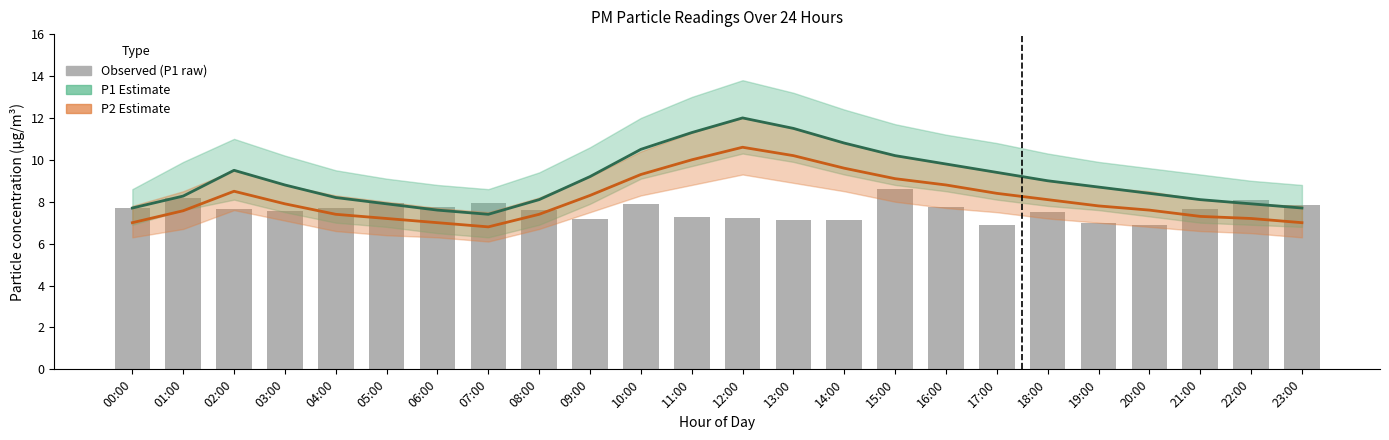

What is the spread (max minus min) of values at 20:00?

1.5